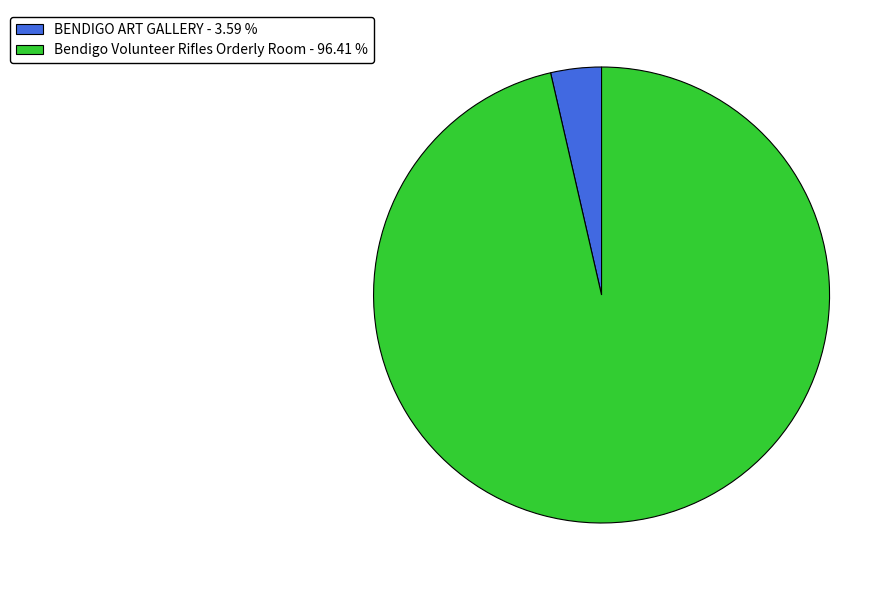

Combined, do Bendigo Volunteer Rifles Orderly Room and BENDIGO ART GALLERY account for over 50%?

Yes